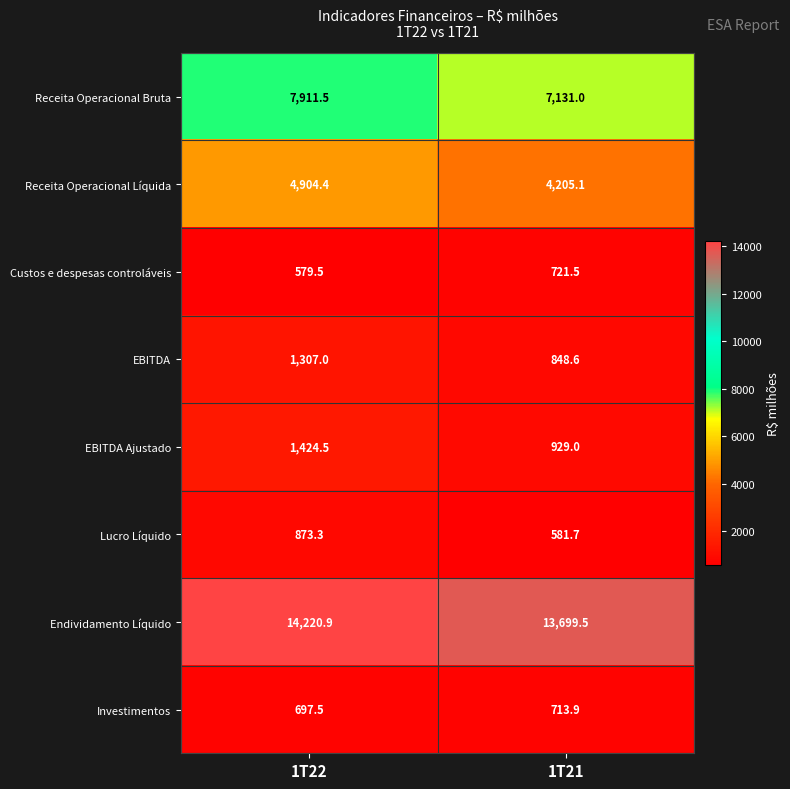

Is it true that Investimentos equals 713.9 at 1T21?

True